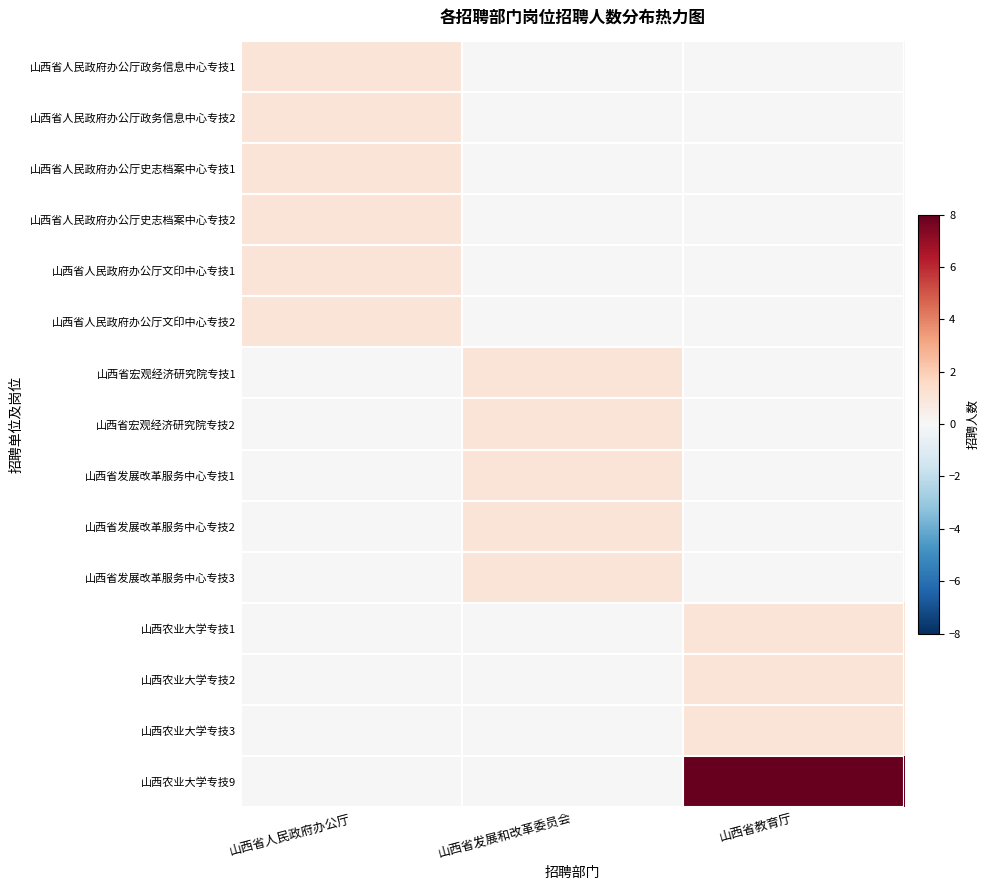

Count the number of categories in the chart.

3